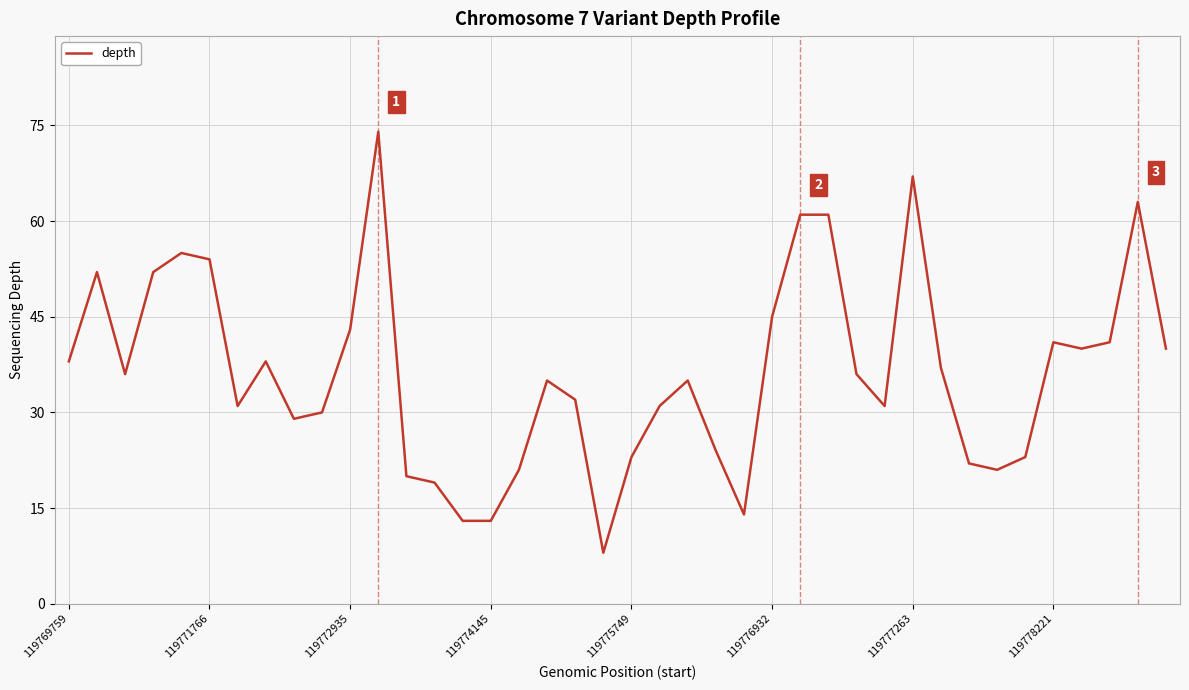

What is the difference between the maximum and minimum values?

66